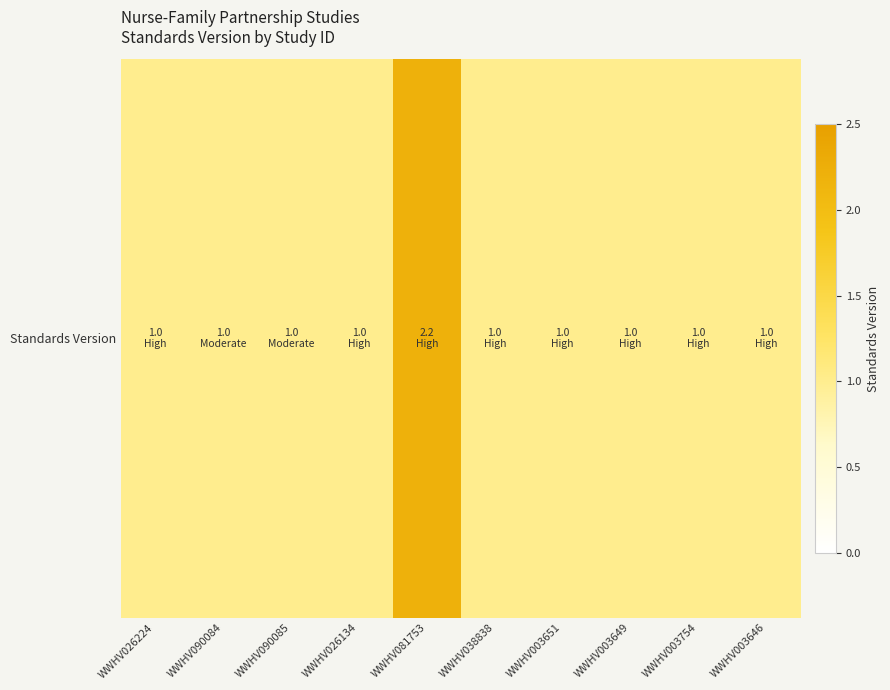

Approximately how many times larger is the value at WWHV003651 compared to WWHV038838?

1.0